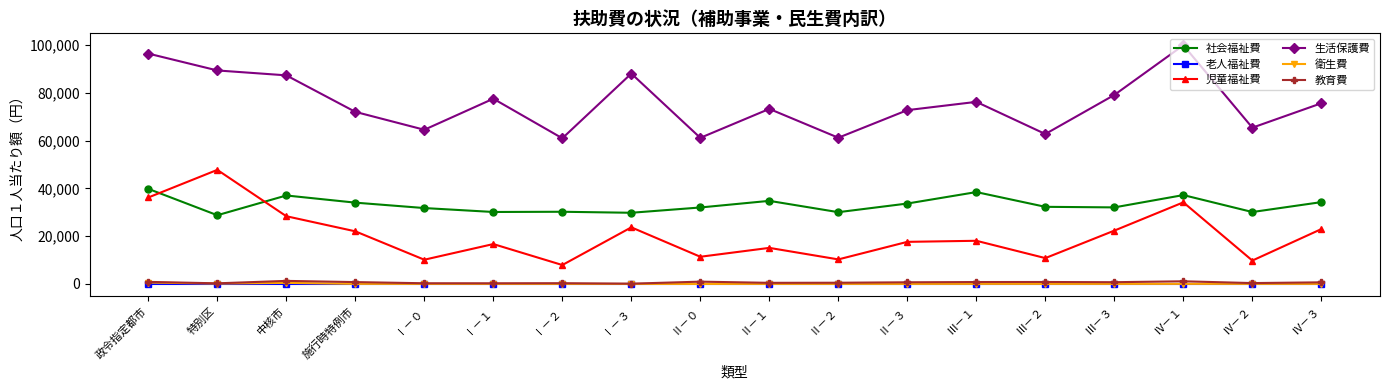

True or false: 衛生費 and 児童福祉費 intersect in this chart.

False